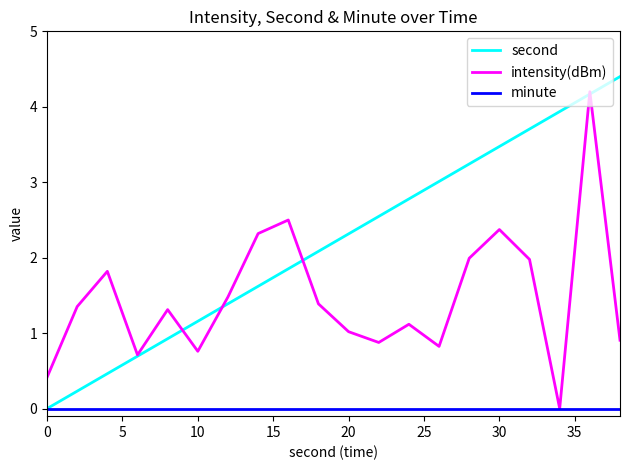

How many interior local peaks does the intensity(dBm) series have?

6